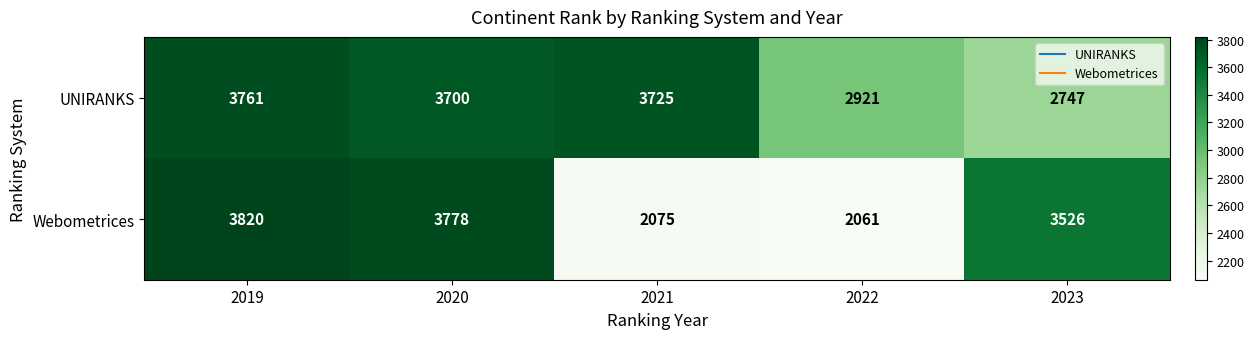

What is the difference between the Webometrices values at 2022 and 2019?

1759